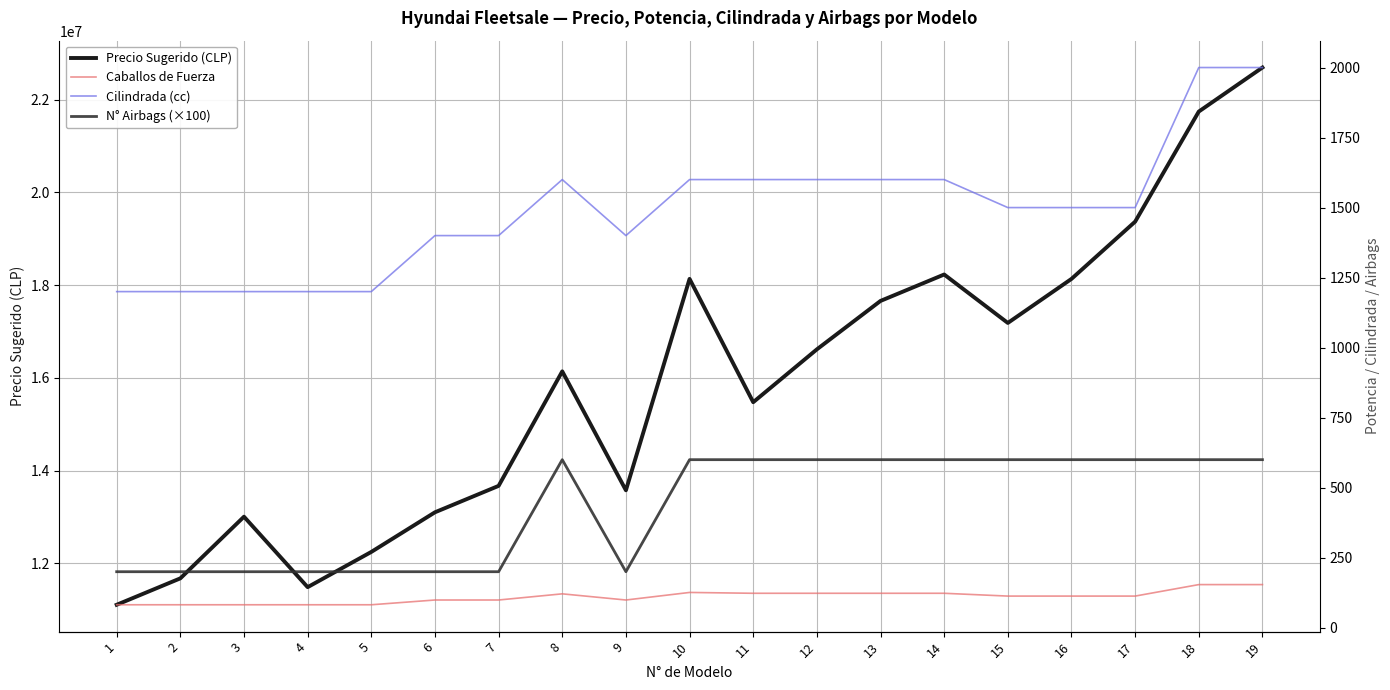

At which category does Caballos de Fuerza reach its first local peak?

8